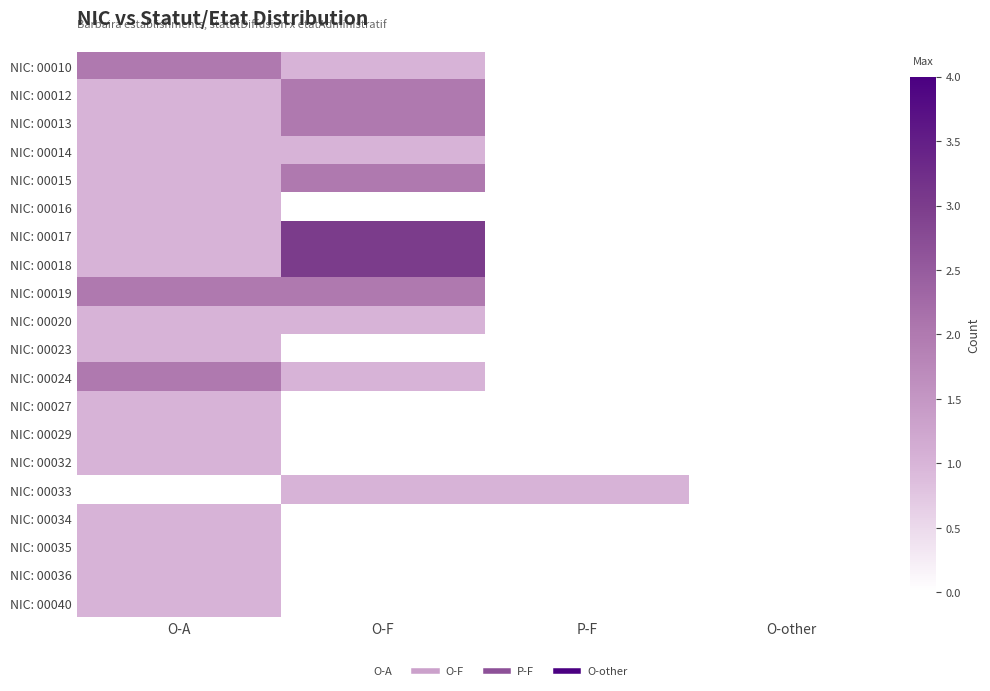

Reading left to right, transcribe all the data shown in this chart.

NIC: 00010: O-A=2	O-F=1	P-F=0	O-other=0
NIC: 00012: O-A=1	O-F=2	P-F=0	O-other=0
NIC: 00013: O-A=1	O-F=2	P-F=0	O-other=0
NIC: 00014: O-A=1	O-F=1	P-F=0	O-other=0
NIC: 00015: O-A=1	O-F=2	P-F=0	O-other=0
NIC: 00016: O-A=1	O-F=0	P-F=0	O-other=0
NIC: 00017: O-A=1	O-F=3	P-F=0	O-other=0
NIC: 00018: O-A=1	O-F=3	P-F=0	O-other=0
NIC: 00019: O-A=2	O-F=2	P-F=0	O-other=0
NIC: 00020: O-A=1	O-F=1	P-F=0	O-other=0
NIC: 00023: O-A=1	O-F=0	P-F=0	O-other=0
NIC: 00024: O-A=2	O-F=1	P-F=0	O-other=0
NIC: 00027: O-A=1	O-F=0	P-F=0	O-other=0
NIC: 00029: O-A=1	O-F=0	P-F=0	O-other=0
NIC: 00032: O-A=1	O-F=0	P-F=0	O-other=0
NIC: 00033: O-A=0	O-F=1	P-F=1	O-other=0
NIC: 00034: O-A=1	O-F=0	P-F=0	O-other=0
NIC: 00035: O-A=1	O-F=0	P-F=0	O-other=0
NIC: 00036: O-A=1	O-F=0	P-F=0	O-other=0
NIC: 00040: O-A=1	O-F=0	P-F=0	O-other=0